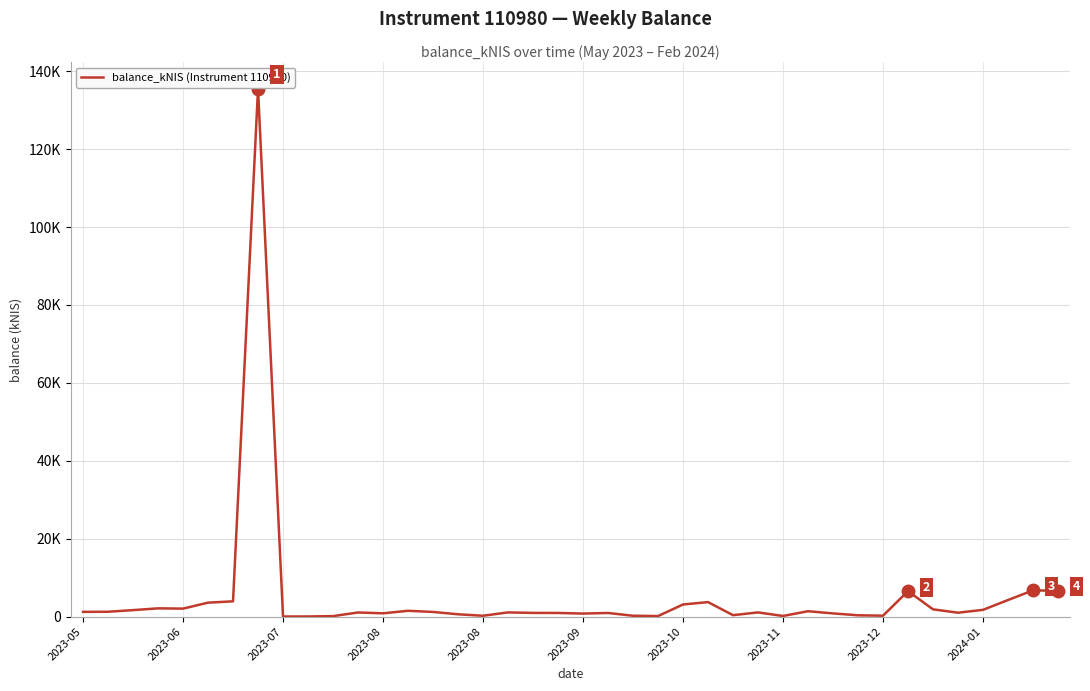

Is this an area chart (filled region under the line)?

No